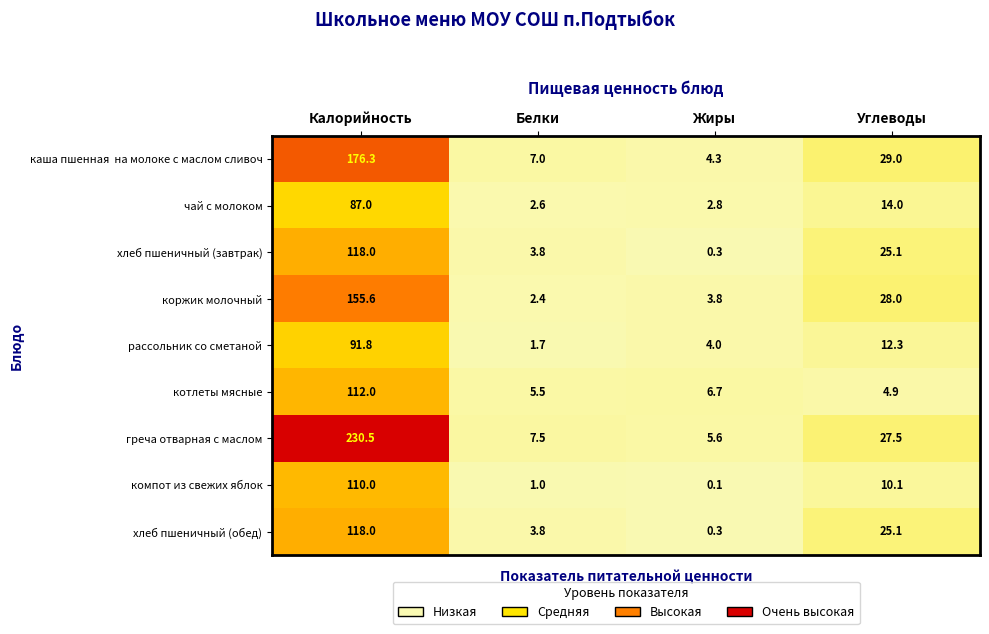

Where does the рассольник со сметаной series first go above 12?

Калорийность